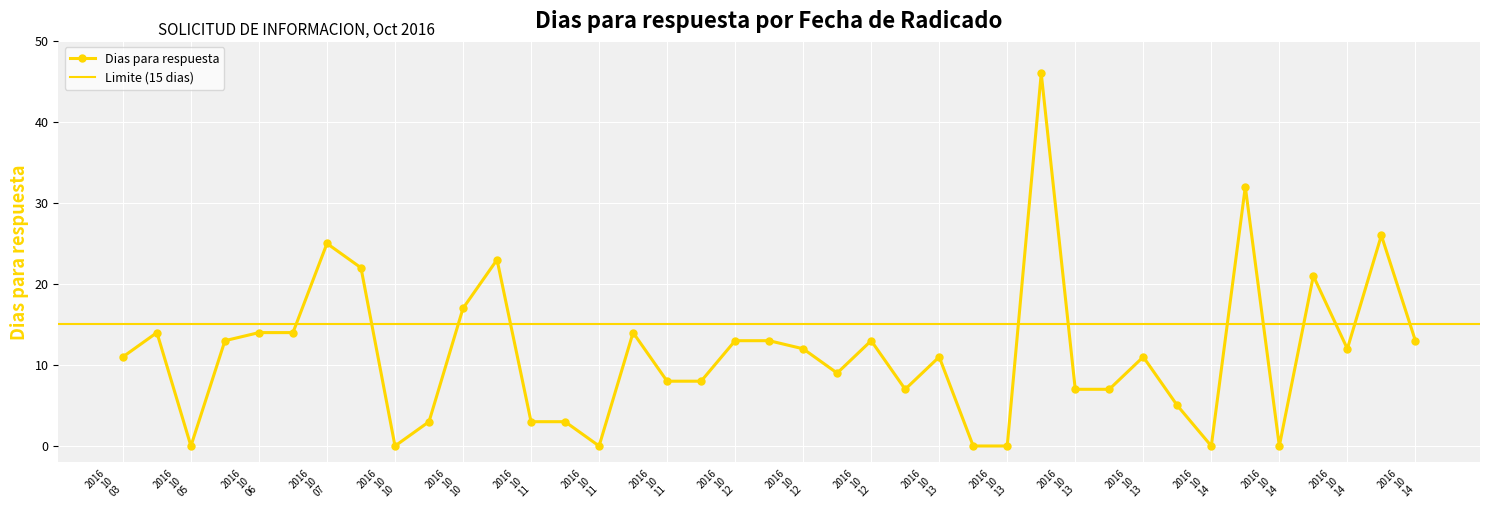

How many series are shown in this chart?

1